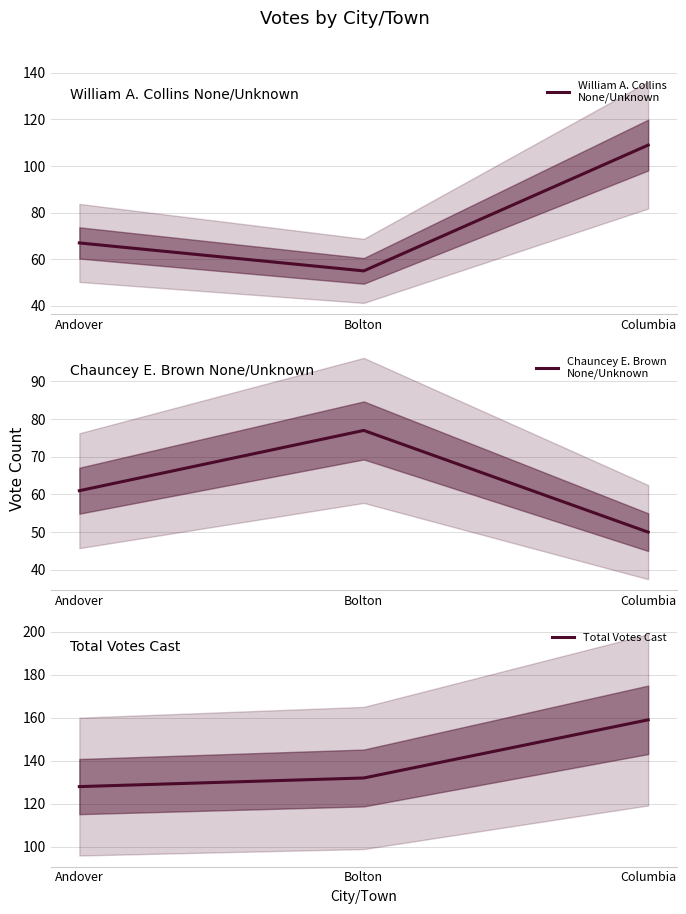

Is this an area chart (filled region under the line)?

No